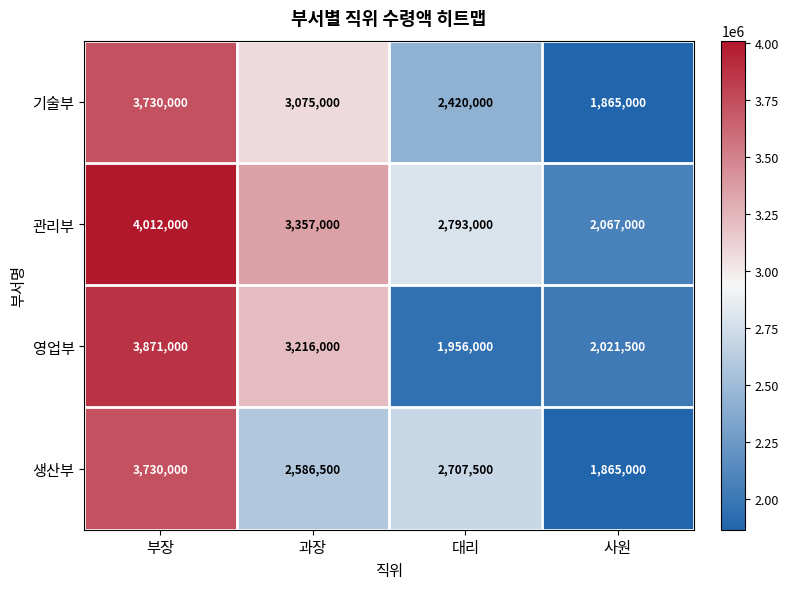

Reading left to right, extract all data points from this chart.

기술부: 3730000	3075000	2420000	1865000
관리부: 4012000	3357000	2793000	2067000
영업부: 3871000	3216000	1956000	2021500
생산부: 3730000	2586500	2707500	1865000